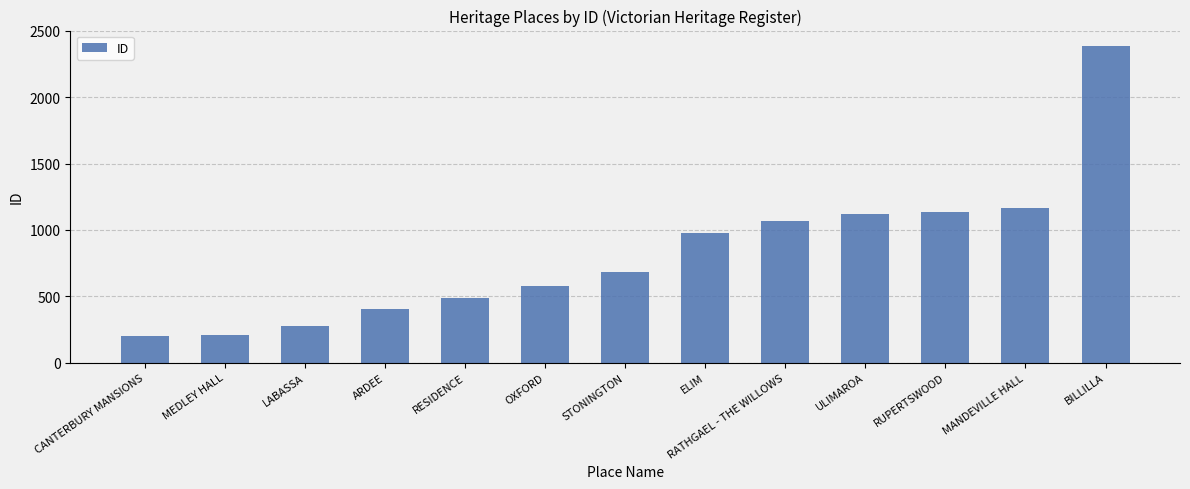

Reading right to left, what are all the values shown in this chart?

BILLILLA=2383	MANDEVILLE HALL=1165	RUPERTSWOOD=1133	ULIMAROA=1120	RATHGAEL - THE WILLOWS=1068	ELIM=978	STONINGTON=679	OXFORD=579	RESIDENCE=483	ARDEE=405	LABASSA=278	MEDLEY HALL=210	CANTERBURY MANSIONS=197